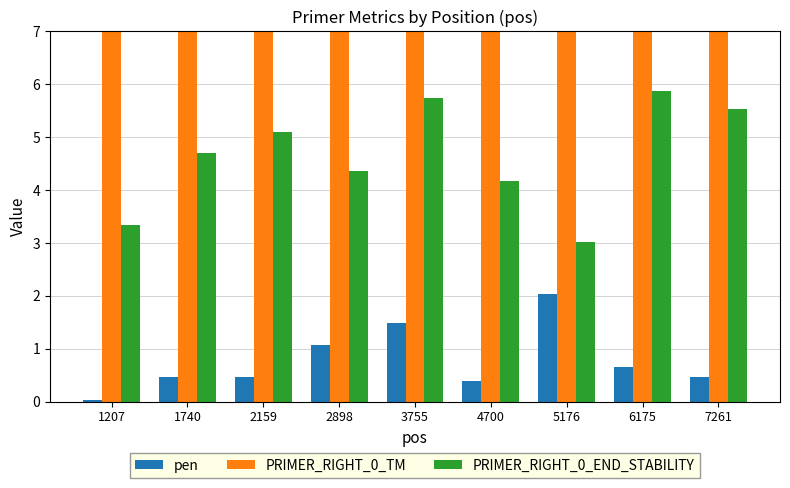

What is the total value across all series at 3755?

67.7